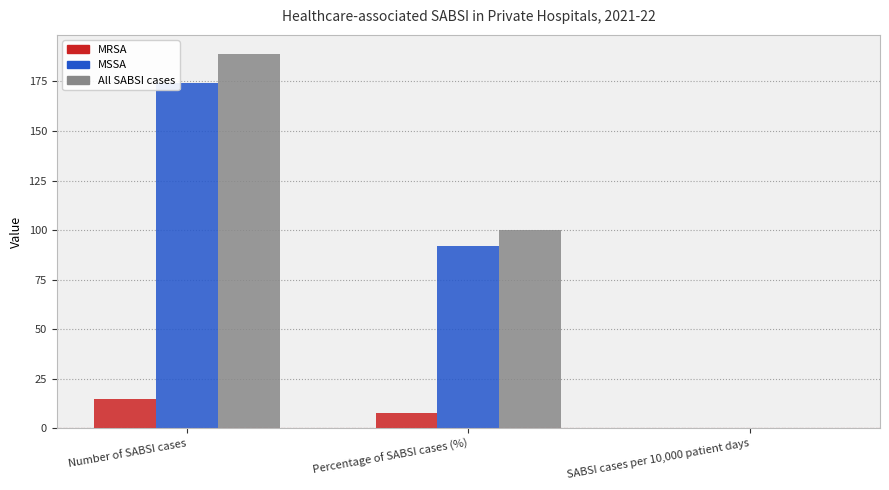

What is the total value across all series at Percentage of SABSI cases (%)?

200.0